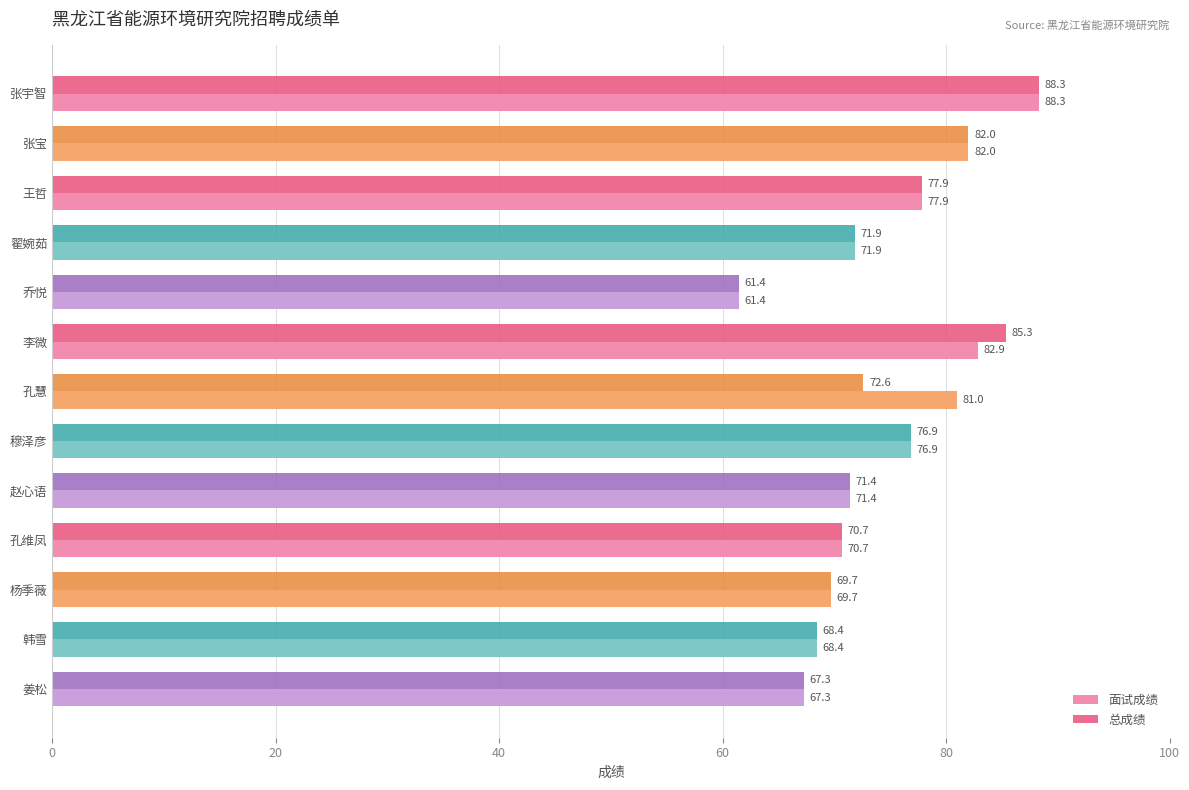

Where is 总成绩 nearest to the value 74?

孔慧